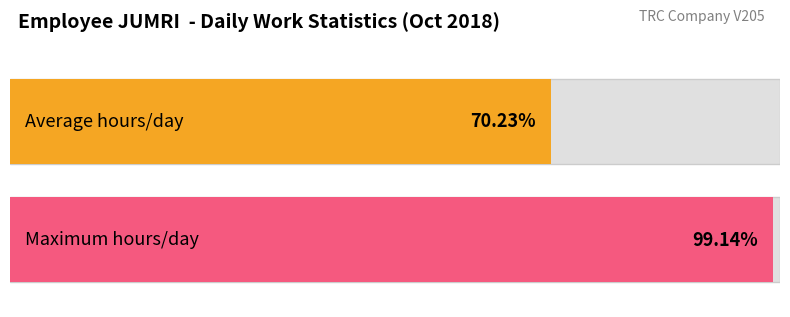

Are the bars grouped side by side (vs. stacked)?

Yes